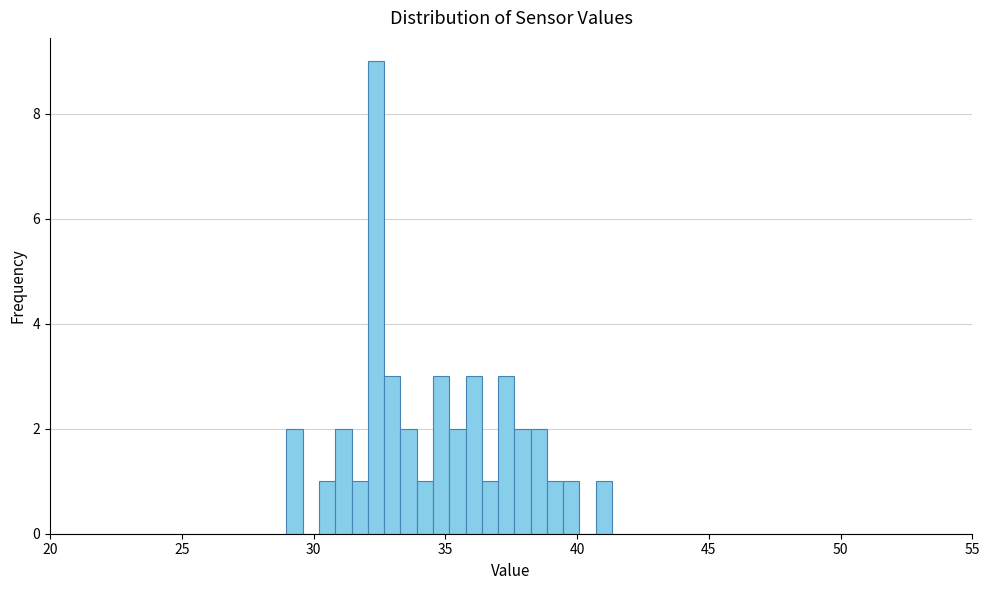

Read against the x-axis, roughly where is the centre of the tallest bar?

32.5